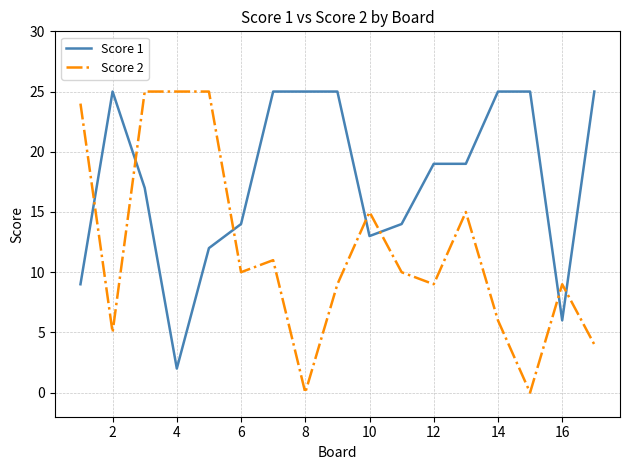

Which series ends up on top after the final intersection of Score 1 and Score 2?

Score 1